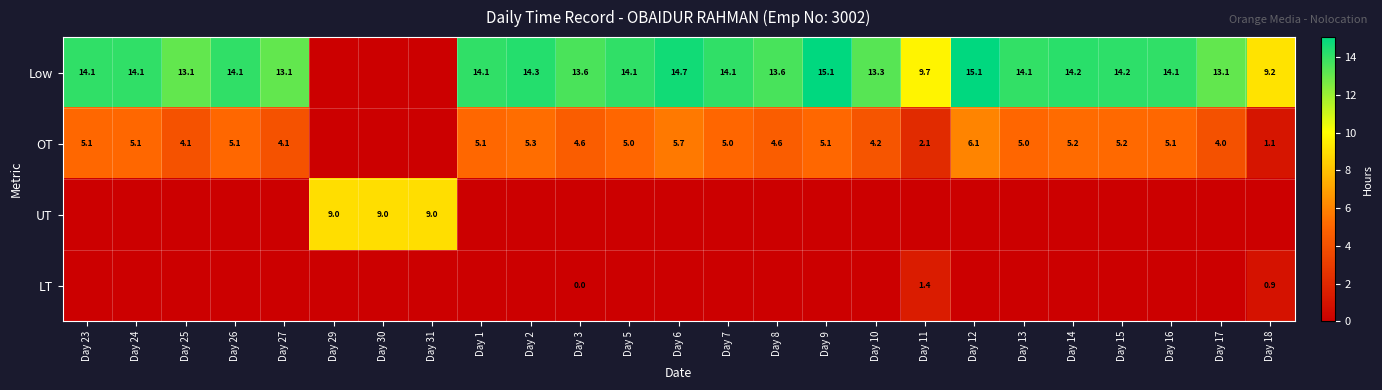

Is the value of Low at Day 24 greater than the value of UT at Day 29?

Yes